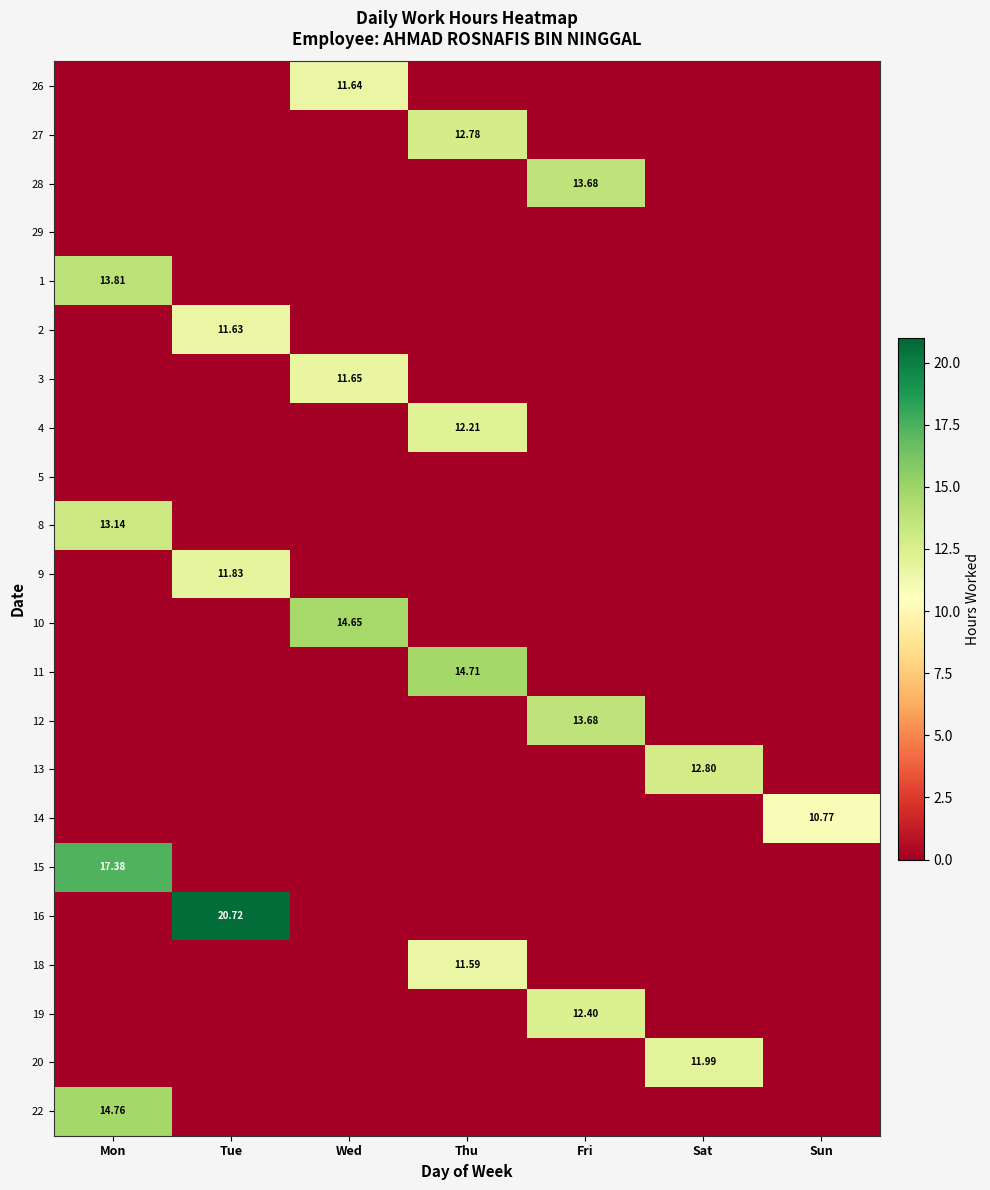

The 15 series shows 0.0 at Tue. True or false?

True